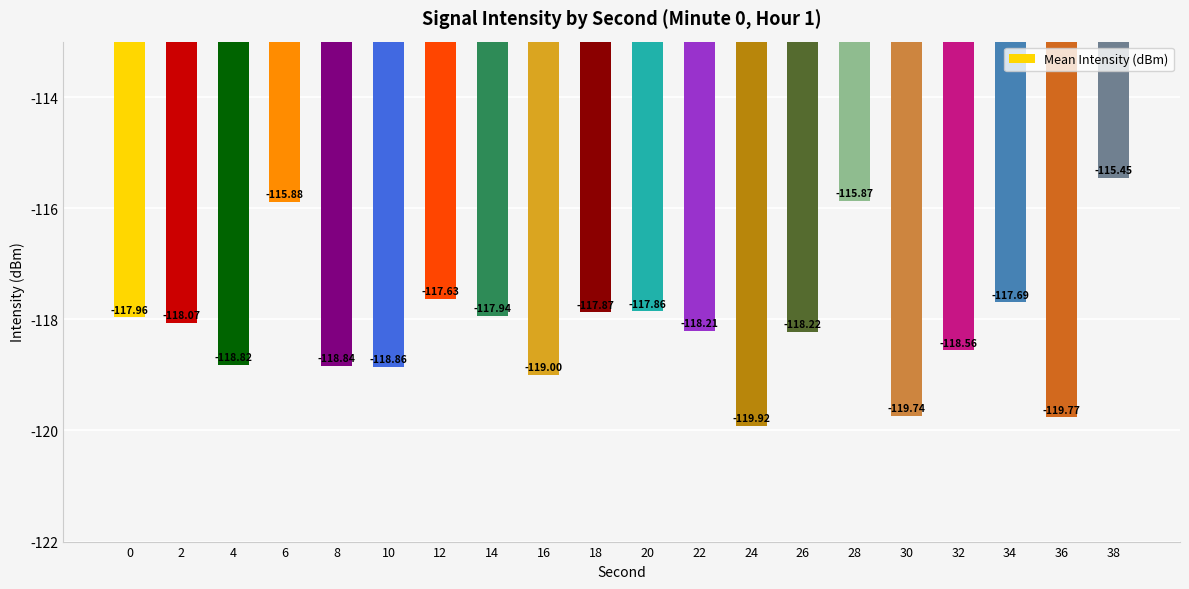

What is the difference between the values at 32 and 30?

1.2